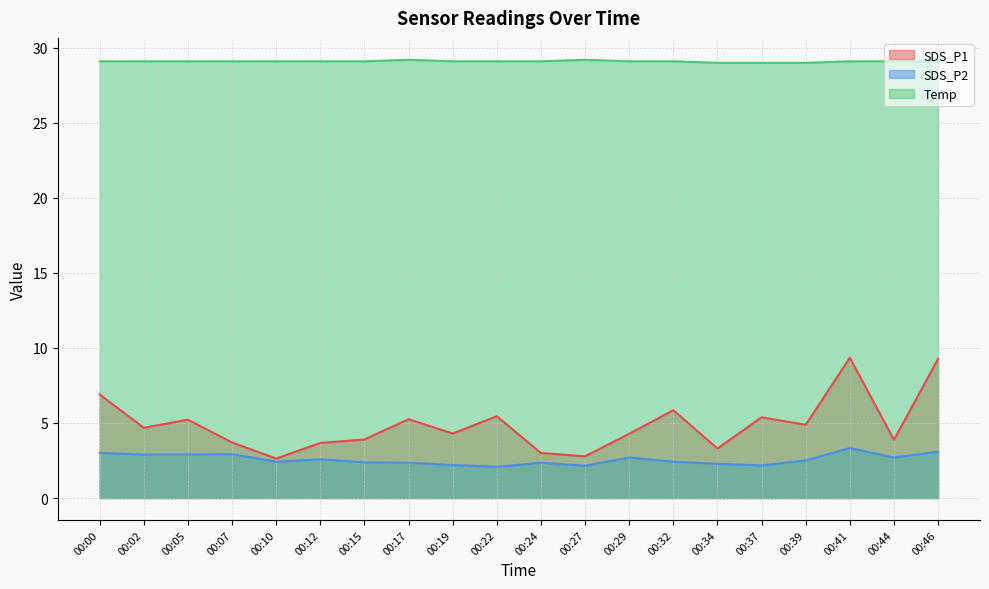

Rank the series by their maximum value, from highest to lowest.

Temp, SDS_P1, SDS_P2